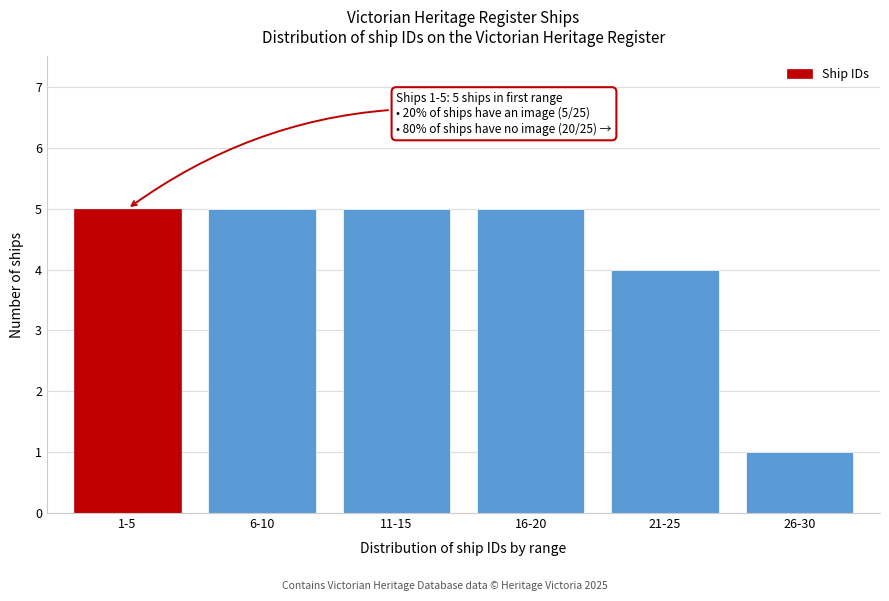

Reading left to right, transcribe all the data shown in this chart.

5	5	5	5	4	1